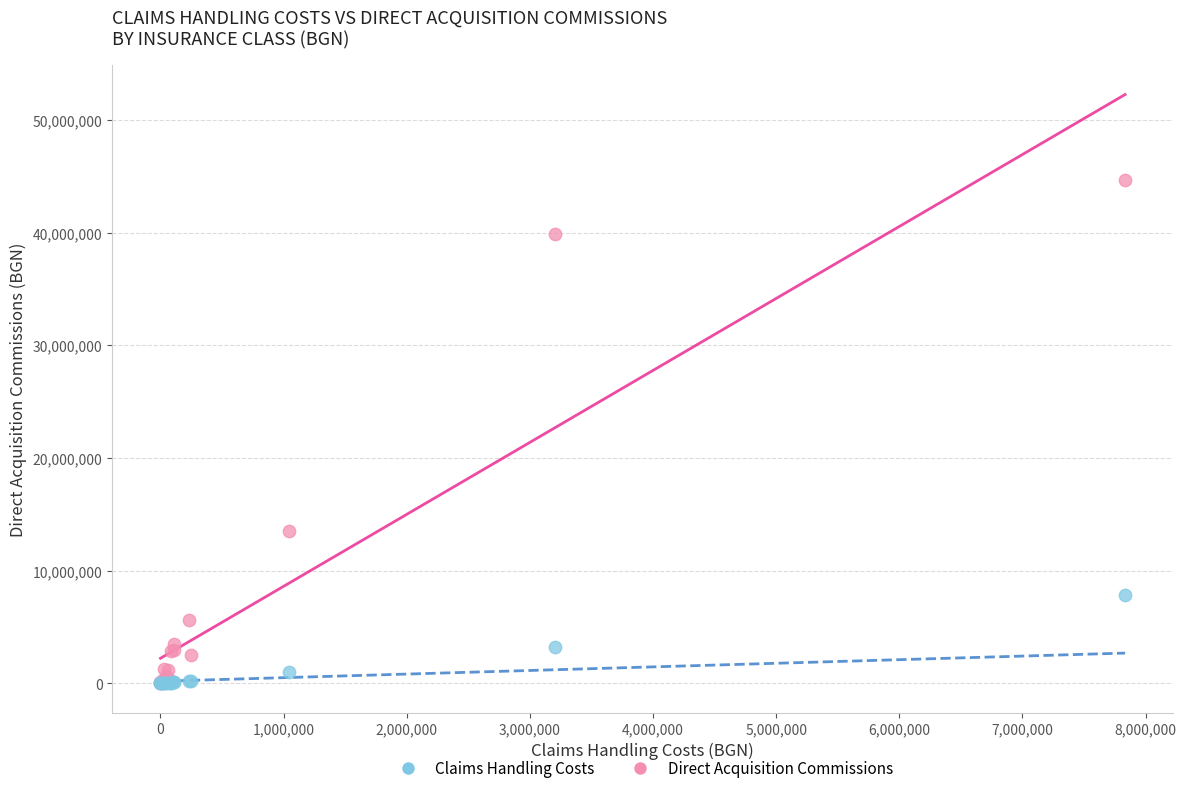

In the Direct Acquisition Commissions series, what Y value is closest to 22314363?

13543174.7